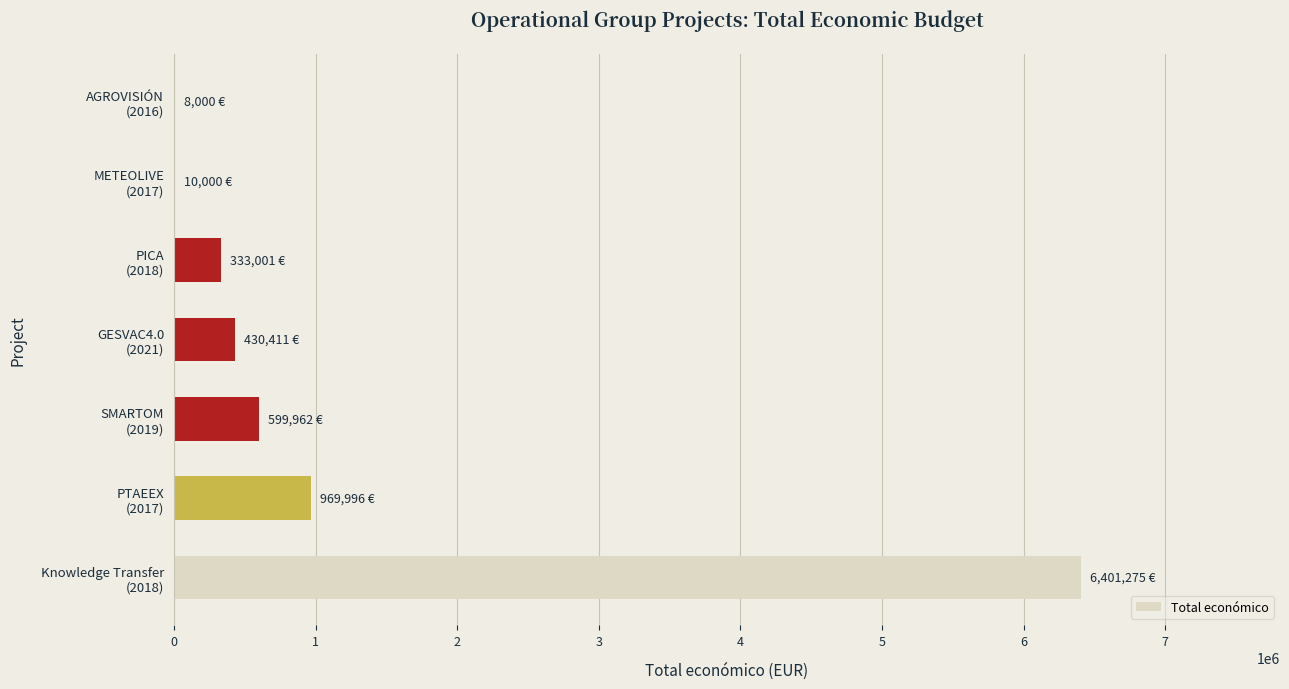

What is the maximum value shown in the chart?

6401275